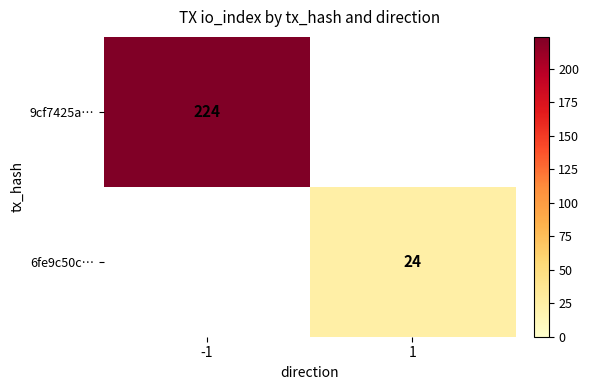

True or false: 9cf7425a… has a value of 320 at -1.

False